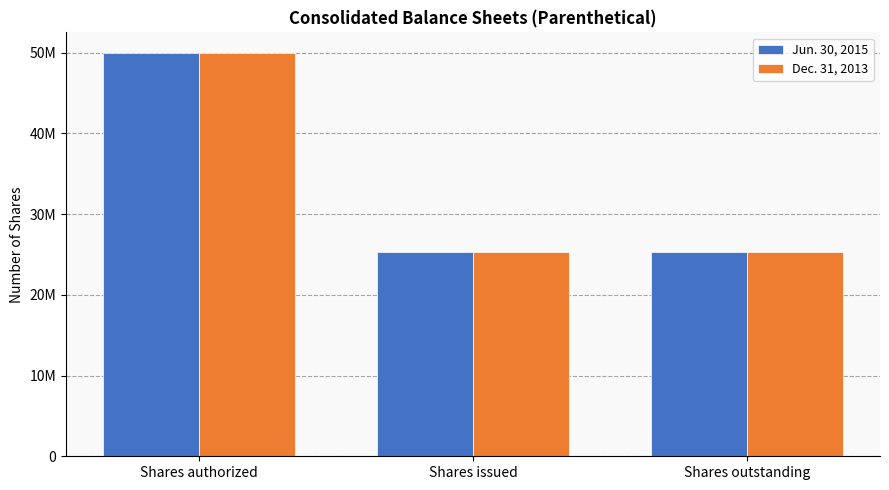

What is the sum of the Dec. 31, 2013 values at Shares issued and Shares outstanding?

50585054